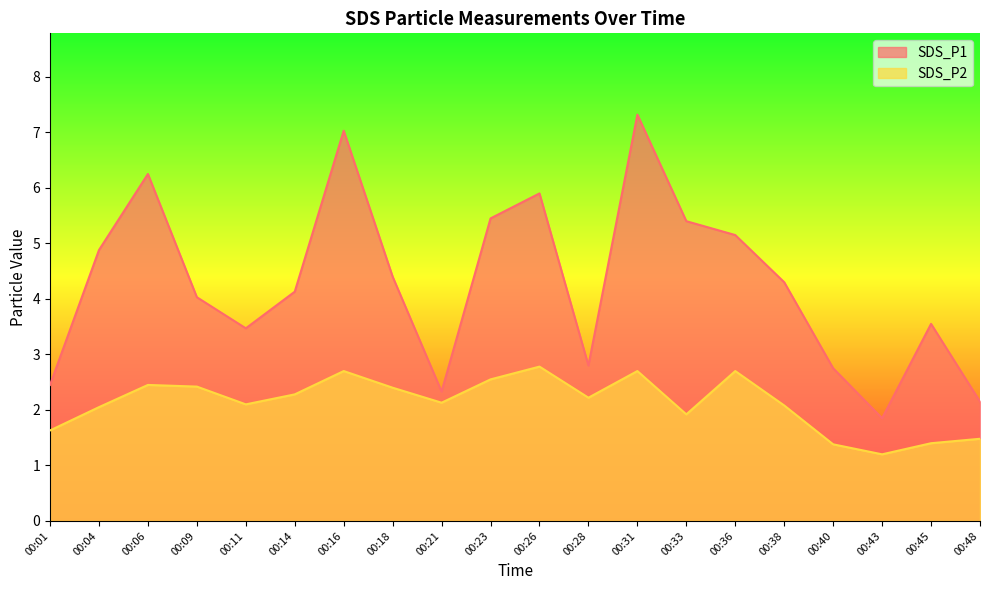

In SDS_P2, how many points are lower than both neighbors (excluding endpoints)?

5